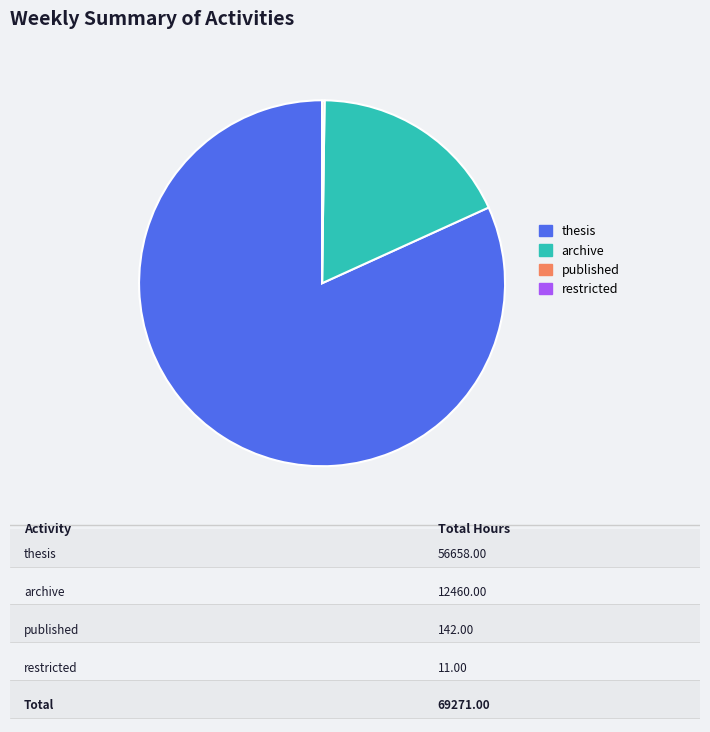

What is the majority slice?

thesis